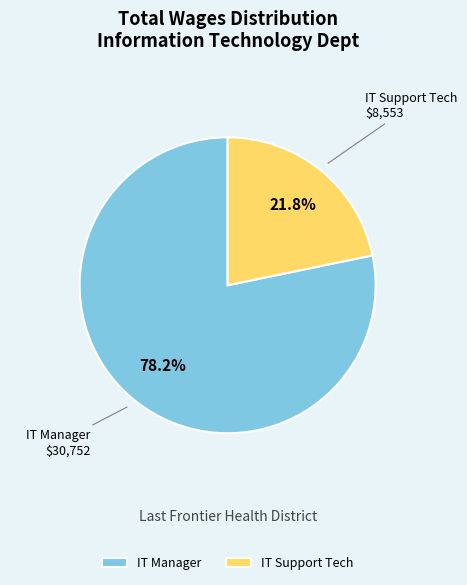

To the nearest percent, what is the average slice percentage?

50%